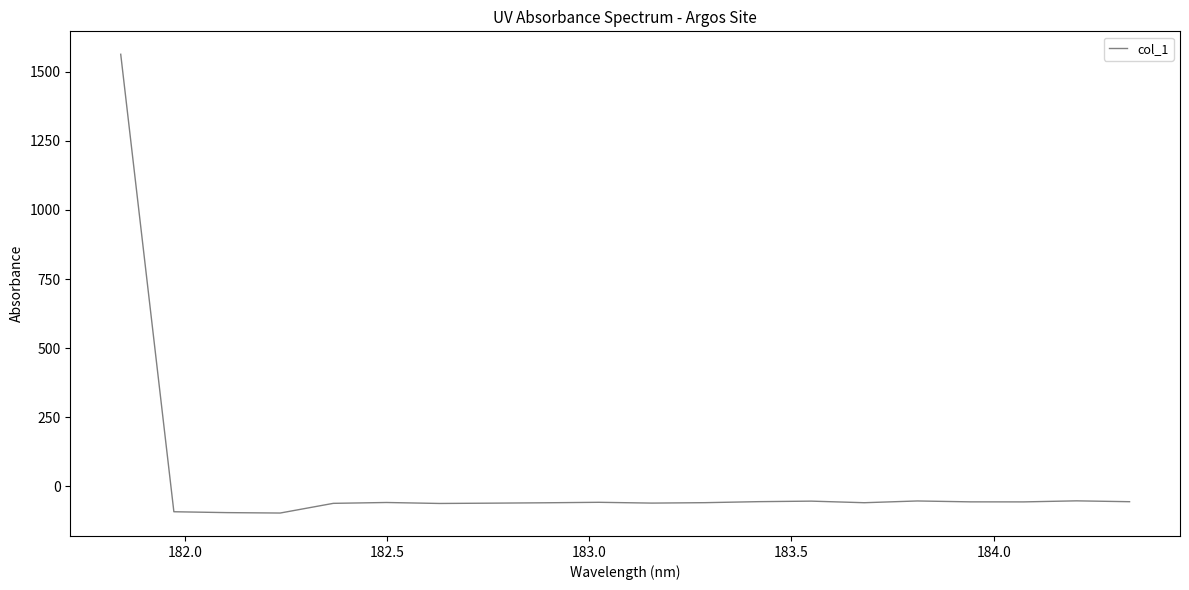

What is the greatest value displayed?

1563.1